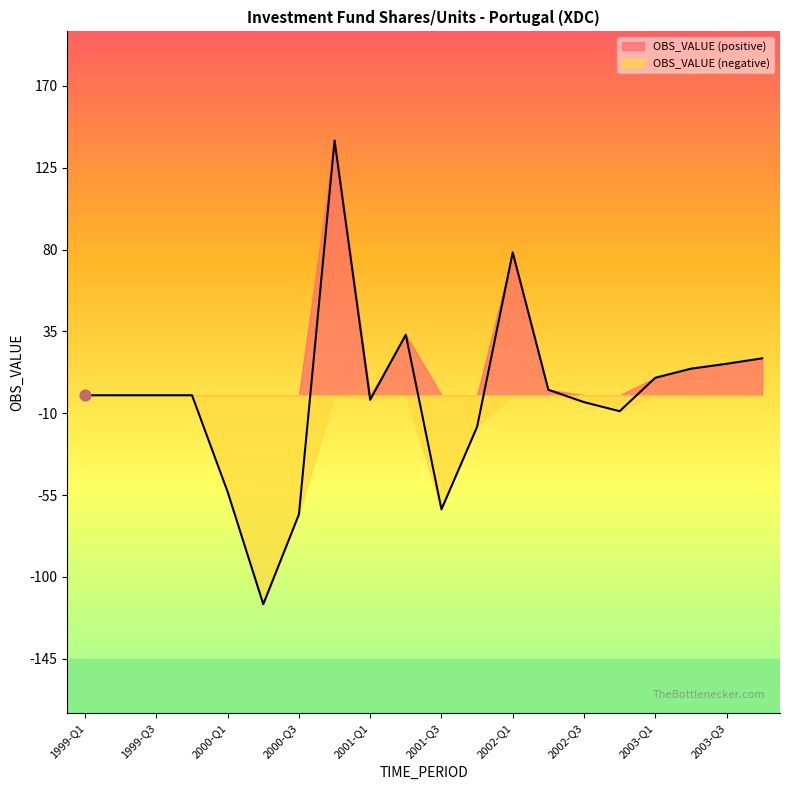

Which has a higher value, 1999-Q3 or 1999-Q1?

1999-Q3